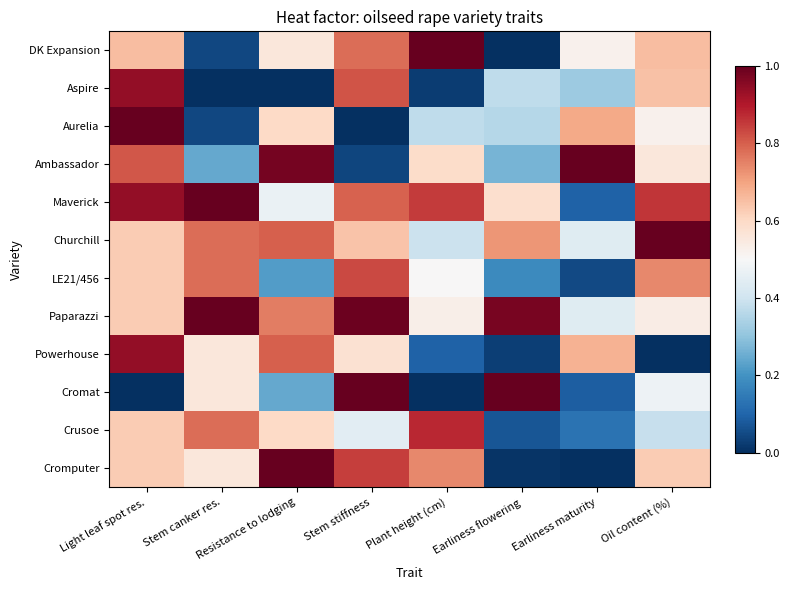

Reading left to right, transcribe all the data shown in this chart.

DK Expansion: Light leaf spot res.=0.7	Stem canker res.=0.0	Resistance to lodging=0.6	Stem stiffness=0.8	Plant height (cm)=1.0	Earliness flowering=0.0	Earliness maturity=0.5	Oil content (%)=0.7
Aspire: Light leaf spot res.=0.9	Stem canker res.=0.0	Resistance to lodging=0.0	Stem stiffness=0.8	Plant height (cm)=0.0	Earliness flowering=0.4	Earliness maturity=0.3	Oil content (%)=0.6
Aurelia: Light leaf spot res.=1.0	Stem canker res.=0.0	Resistance to lodging=0.6	Stem stiffness=0.0	Plant height (cm)=0.4	Earliness flowering=0.4	Earliness maturity=0.7	Oil content (%)=0.5
Ambassador: Light leaf spot res.=0.8	Stem canker res.=0.2	Resistance to lodging=1.0	Stem stiffness=0.0	Plant height (cm)=0.6	Earliness flowering=0.3	Earliness maturity=1.0	Oil content (%)=0.6
Maverick: Light leaf spot res.=0.9	Stem canker res.=1.0	Resistance to lodging=0.5	Stem stiffness=0.8	Plant height (cm)=0.8	Earliness flowering=0.6	Earliness maturity=0.1	Oil content (%)=0.9
Churchill: Light leaf spot res.=0.6	Stem canker res.=0.8	Resistance to lodging=0.8	Stem stiffness=0.6	Plant height (cm)=0.4	Earliness flowering=0.7	Earliness maturity=0.4	Oil content (%)=1.0
LE21/456: Light leaf spot res.=0.6	Stem canker res.=0.8	Resistance to lodging=0.2	Stem stiffness=0.8	Plant height (cm)=0.5	Earliness flowering=0.2	Earliness maturity=0.0	Oil content (%)=0.7
Paparazzi: Light leaf spot res.=0.6	Stem canker res.=1.0	Resistance to lodging=0.8	Stem stiffness=1.0	Plant height (cm)=0.5	Earliness flowering=1.0	Earliness maturity=0.4	Oil content (%)=0.5
Powerhouse: Light leaf spot res.=0.9	Stem canker res.=0.6	Resistance to lodging=0.8	Stem stiffness=0.6	Plant height (cm)=0.1	Earliness flowering=0.0	Earliness maturity=0.7	Oil content (%)=0.0
Cromat: Light leaf spot res.=0.0	Stem canker res.=0.6	Resistance to lodging=0.2	Stem stiffness=1.0	Plant height (cm)=0.0	Earliness flowering=1.0	Earliness maturity=0.1	Oil content (%)=0.5
Crusoe: Light leaf spot res.=0.6	Stem canker res.=0.8	Resistance to lodging=0.6	Stem stiffness=0.4	Plant height (cm)=0.9	Earliness flowering=0.1	Earliness maturity=0.1	Oil content (%)=0.4
Cromputer: Light leaf spot res.=0.6	Stem canker res.=0.6	Resistance to lodging=1.0	Stem stiffness=0.8	Plant height (cm)=0.7	Earliness flowering=0.0	Earliness maturity=0.0	Oil content (%)=0.6